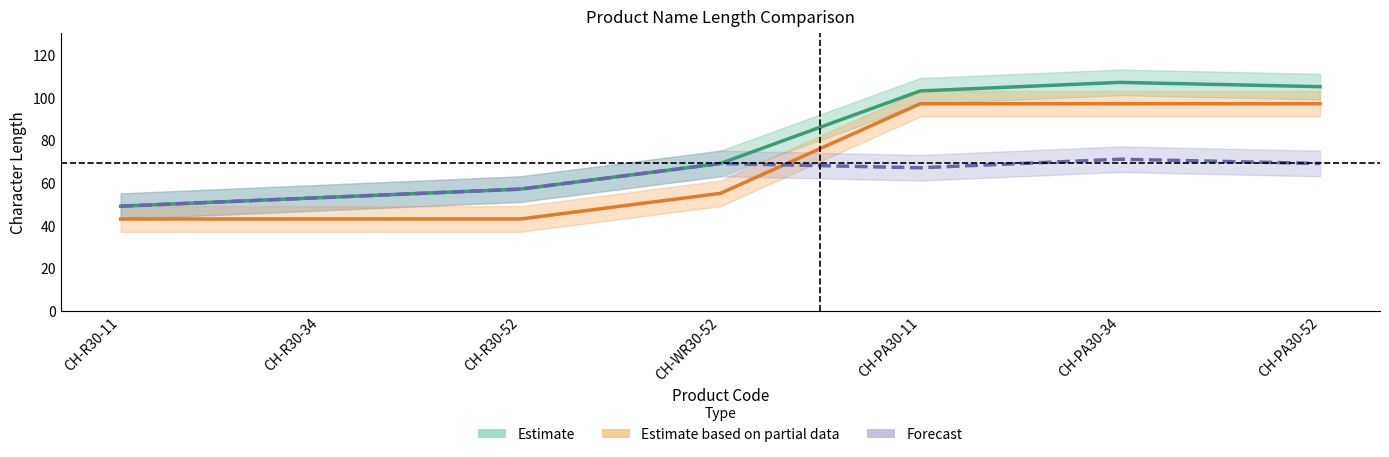

What are all the series names shown in the legend?

Estimate, Estimate based on partial data, Forecast